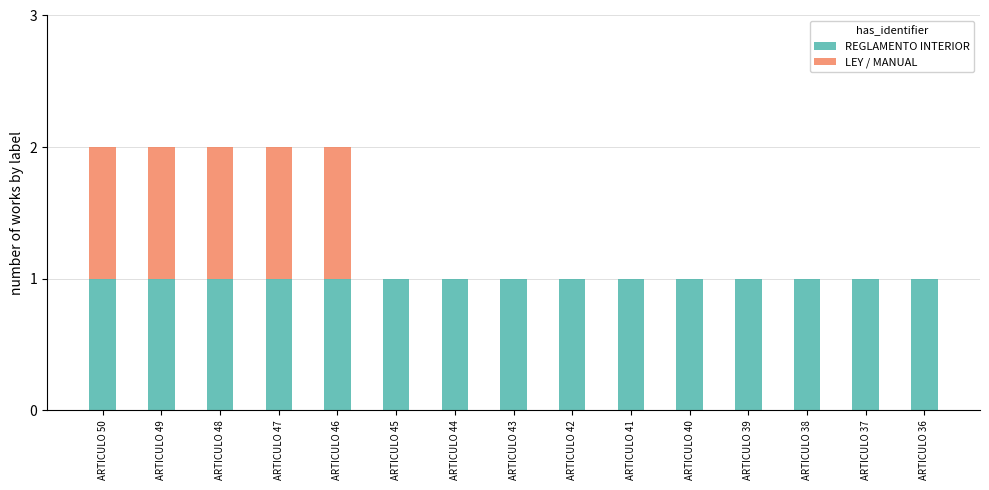

Reading right to left, list the values for the REGLAMENTO INTERIOR series.

ARTICULO 36=1	ARTICULO 37=1	ARTICULO 38=1	ARTICULO 39=1	ARTICULO 40=1	ARTICULO 41=1	ARTICULO 42=1	ARTICULO 43=1	ARTICULO 44=1	ARTICULO 45=1	ARTICULO 46=1	ARTICULO 47=1	ARTICULO 48=1	ARTICULO 49=1	ARTICULO 50=1